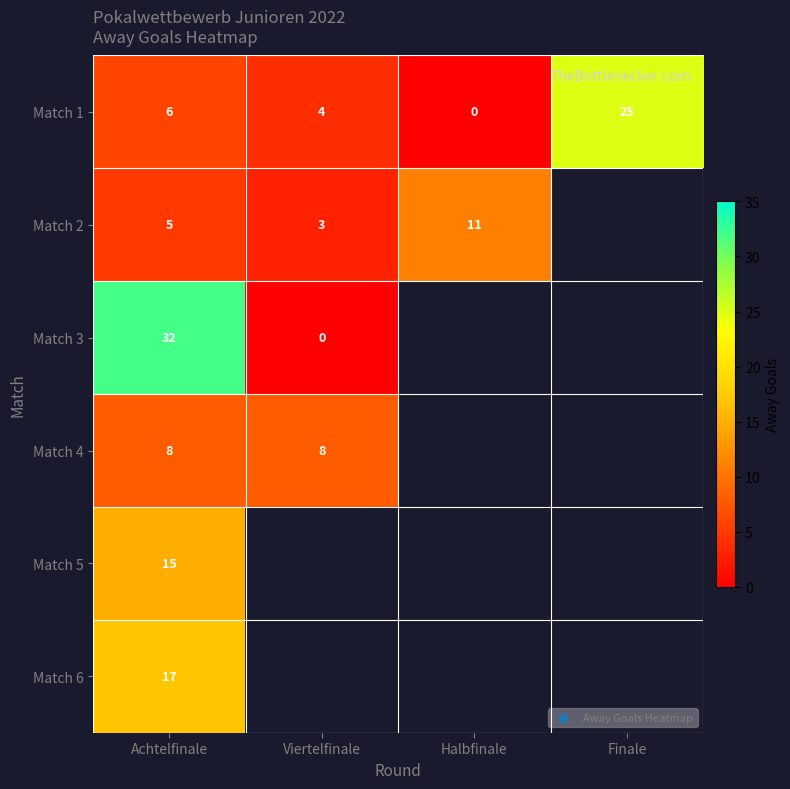

At which label is Match 1 closest to 12?

Achtelfinale